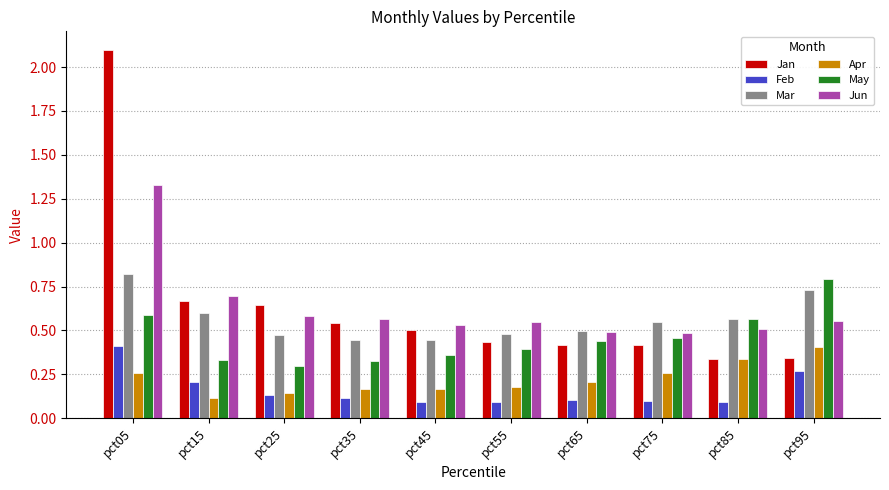

How many data points does each series have?

10